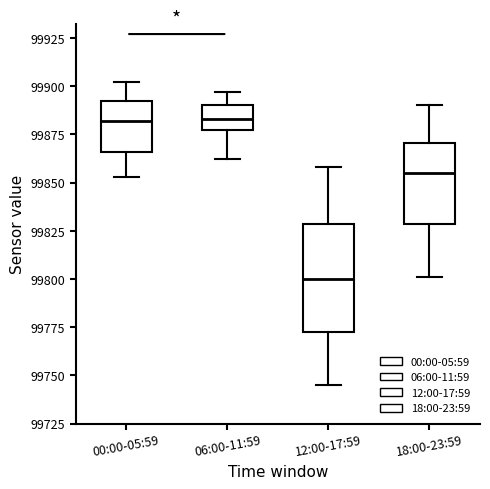

Reading left to right, read every box against the y-axis: the position of its median line, the range the box covers, and the ends of its whiskers. The values are not printed on the chart, so give them approximately, as read against the axis.

00:00-05:59: median 99880, box 99865 to 99895, whiskers 99855 to 99900
06:00-11:59: median 99885, box 99880 to 99890, whiskers 99860 to 99895
12:00-17:59: median 99800, box 99775 to 99830, whiskers 99745 to 99860
18:00-23:59: median 99855, box 99830 to 99870, whiskers 99800 to 99890